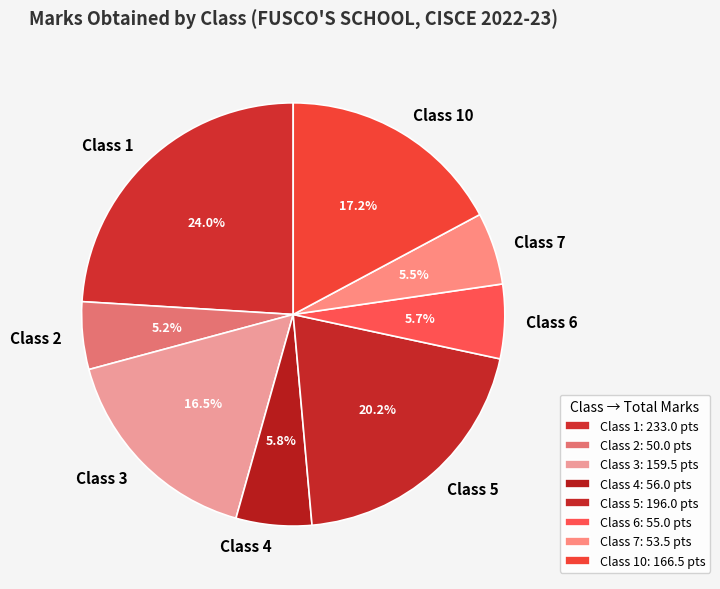

What percentage is NOT represented by Class 2?

94.8%